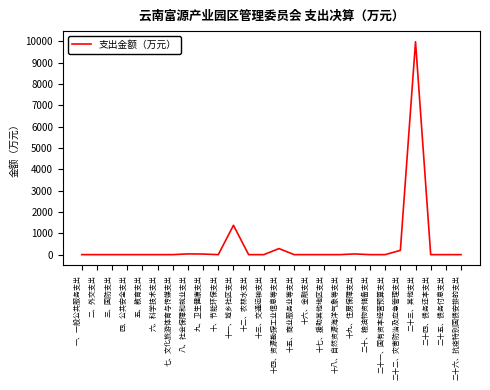

What is the maximum value shown in the chart?

9980.0